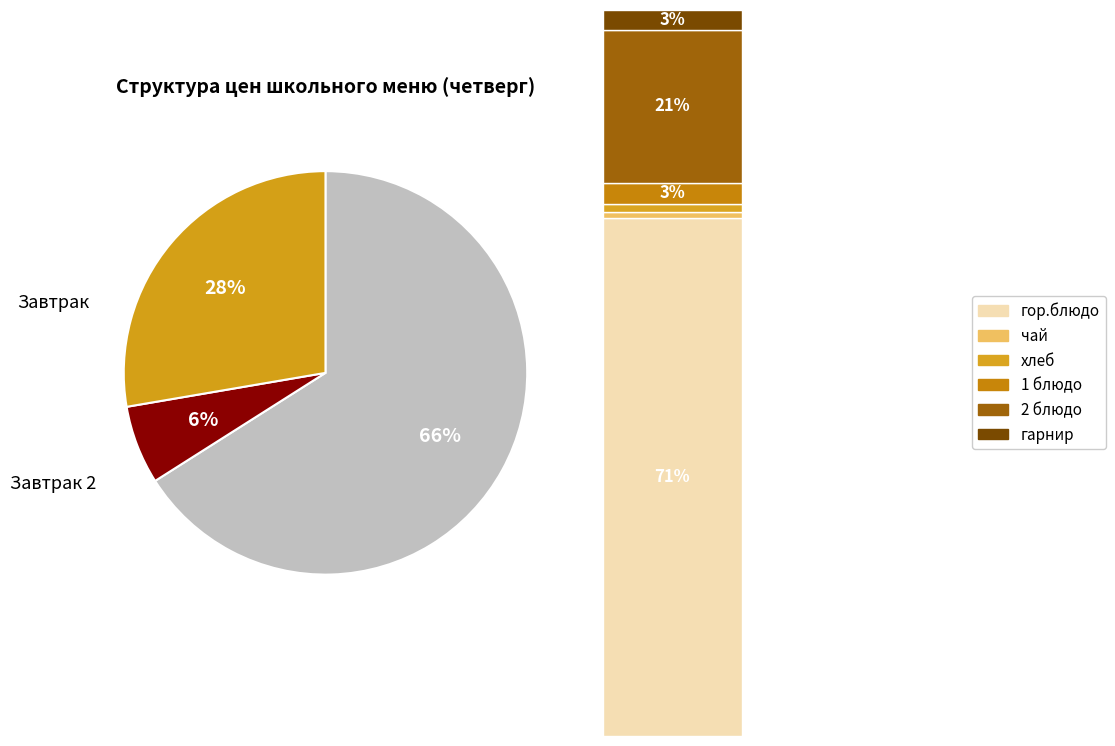

Do Обед (2 блюдо) and Обед (1 блюдо) together represent more than half of the pie?

No